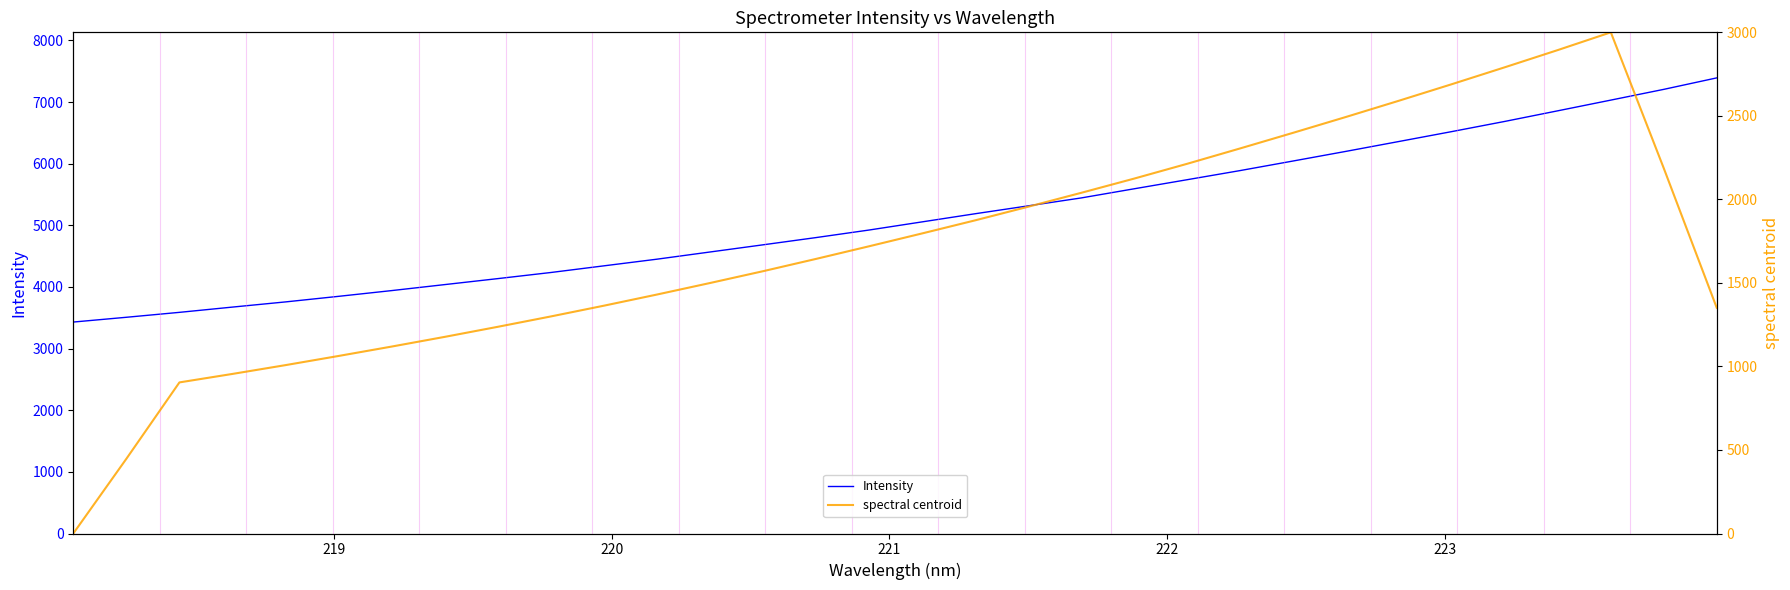

What are all the series names shown in the legend?

Intensity, spectral centroid